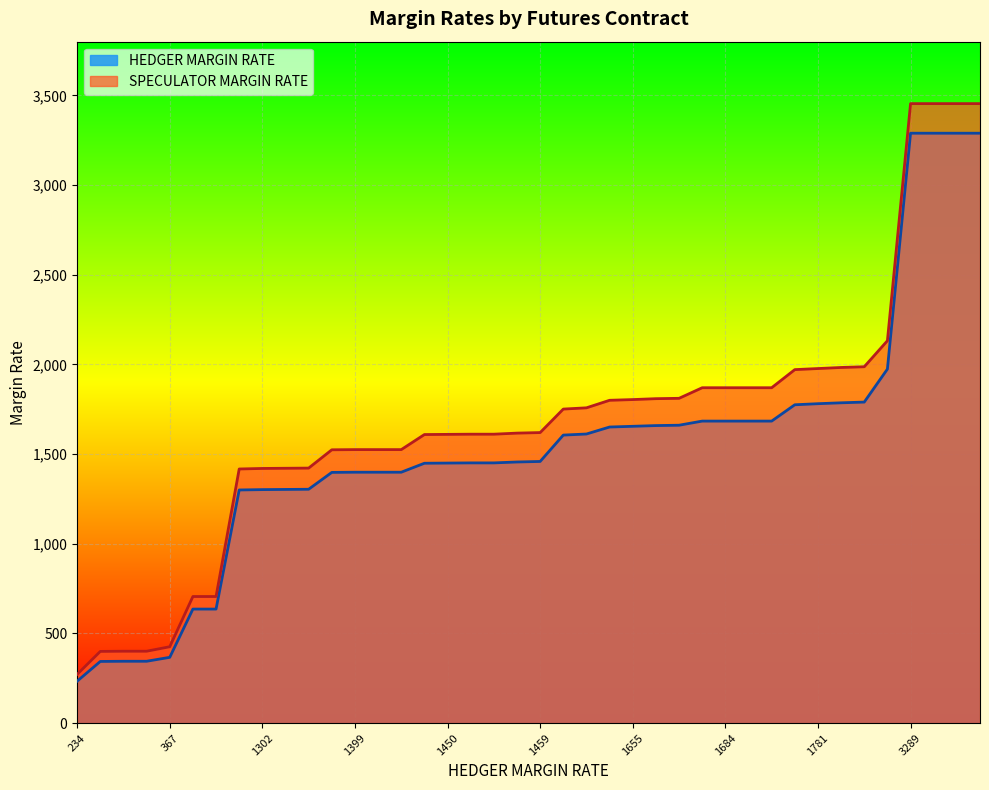

What is the average value of the HEDGER MARGIN RATE series?

1532